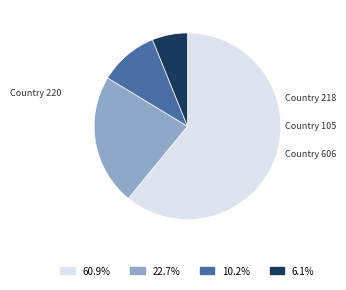

Is there a majority slice in this chart?

Yes